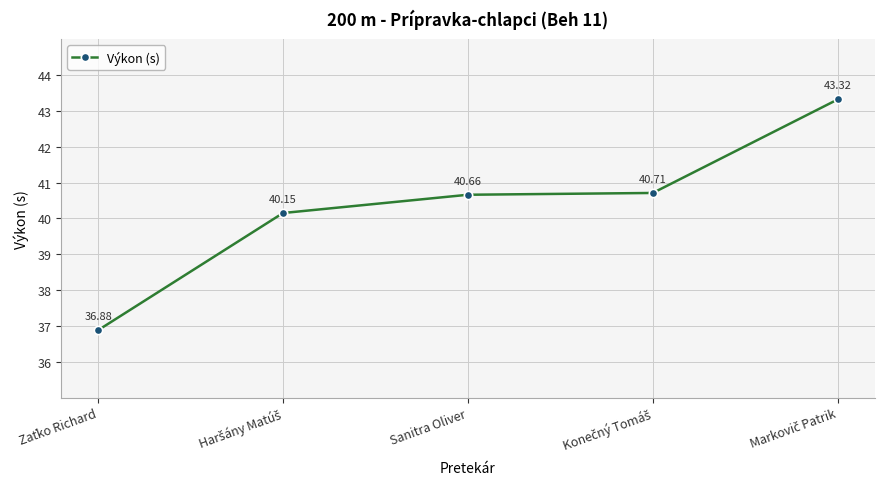

What is the difference between the maximum and minimum values?

6.4